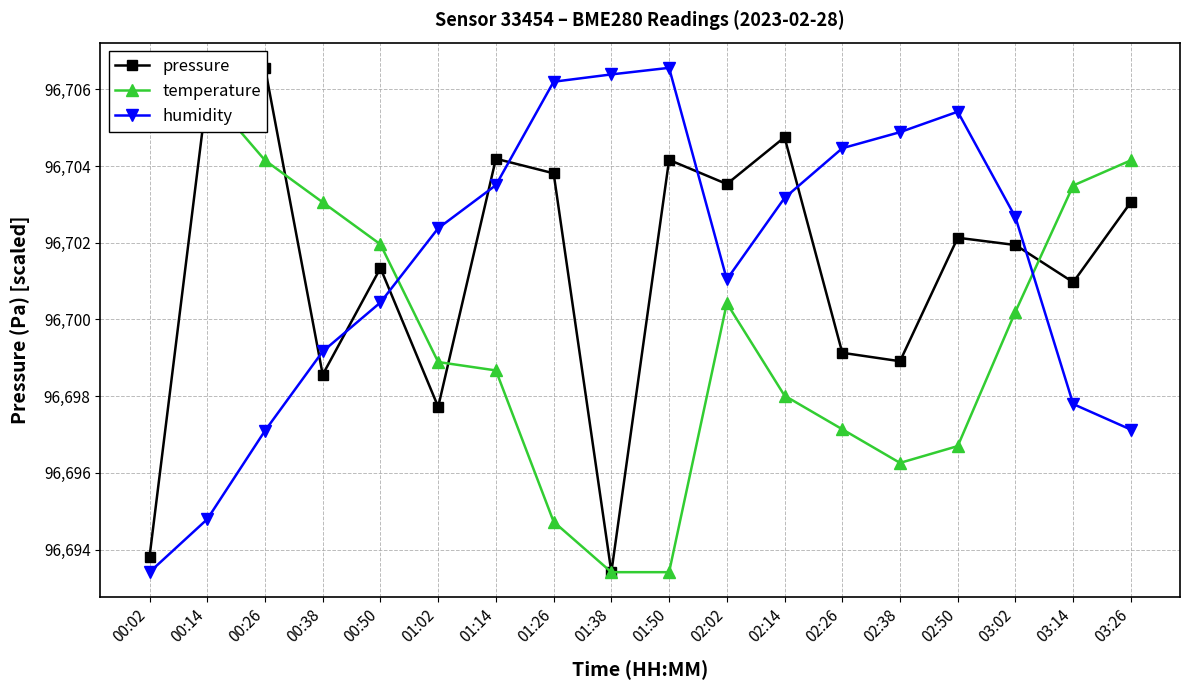

How many interior local valleys does the humidity series have?

1